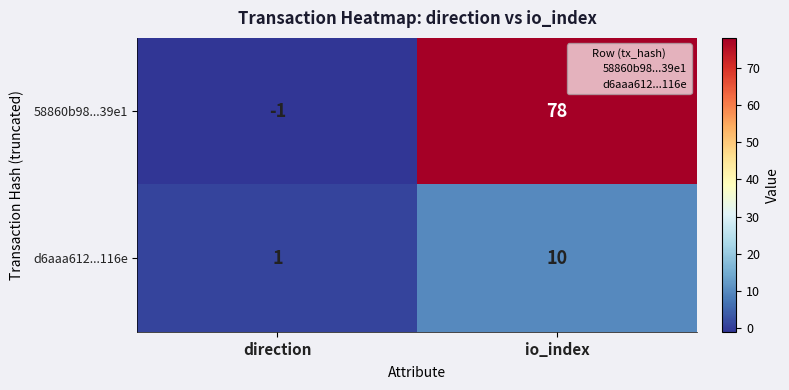

What is the difference between the maximum and minimum values in the 58860b98...39e1 series?

79